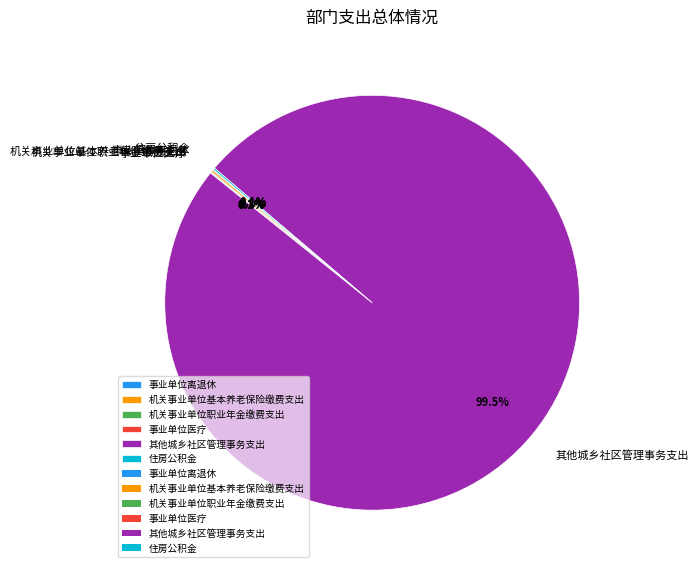

Which slice is the largest?

其他城乡社区管理事务支出